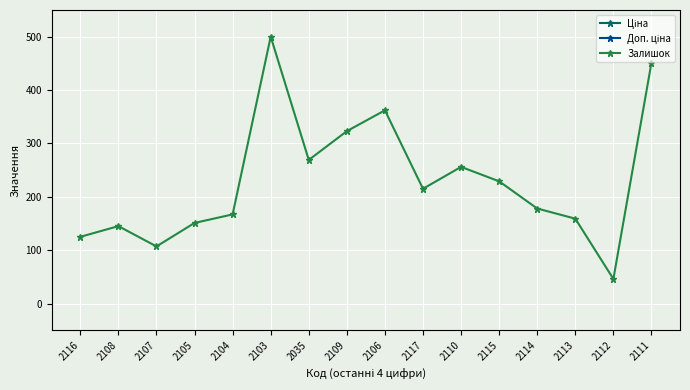

At which label does Залишок first exceed 215?

2103